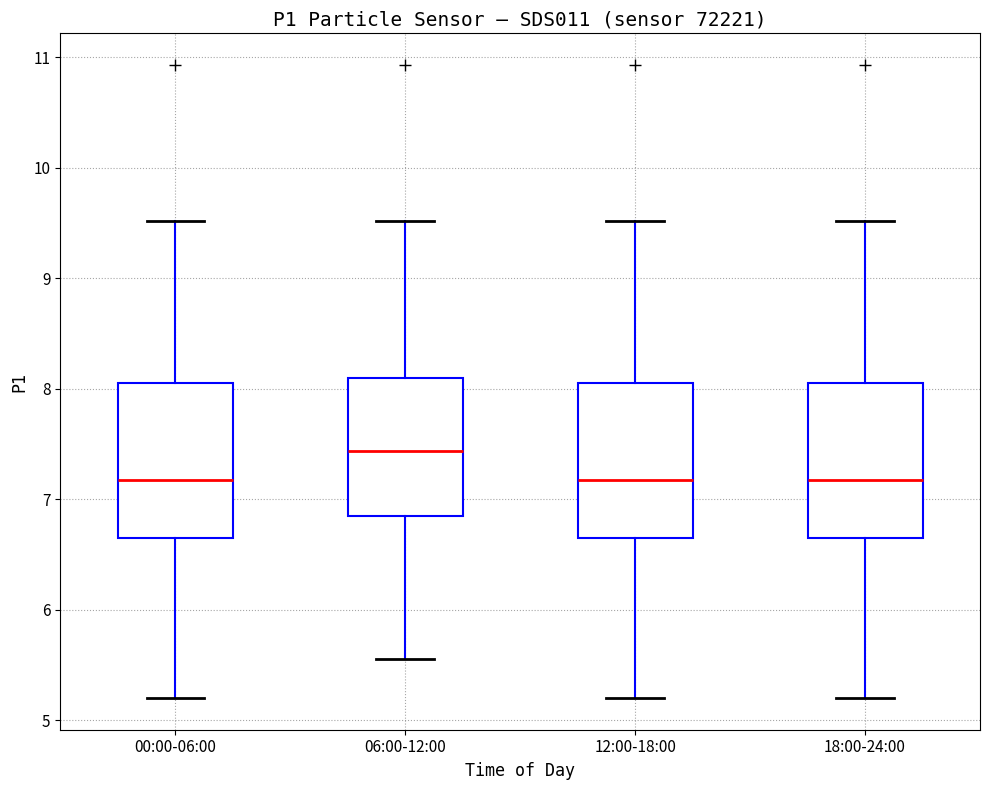

Reading left to right, transcribe this box plot: for each box, give where its median line is, the range the box spans, and where its two whiskers end, as read against the y-axis. The values are not printed on the chart, so give them approximately, as read against the axis.

00:00-06:00: median 7.2, box 6.7 to 8.1, whiskers 5.2 to 9.5
06:00-12:00: median 7.4, box 6.9 to 8.1, whiskers 5.6 to 9.5
12:00-18:00: median 7.2, box 6.7 to 8.1, whiskers 5.2 to 9.5
18:00-24:00: median 7.2, box 6.7 to 8.1, whiskers 5.2 to 9.5